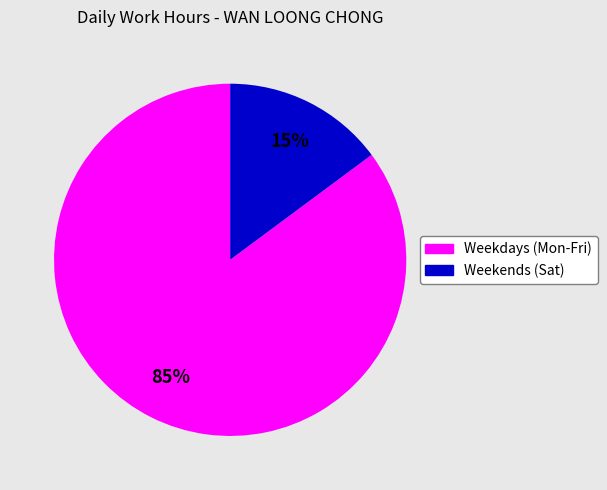

Is there a majority slice in this chart?

Yes